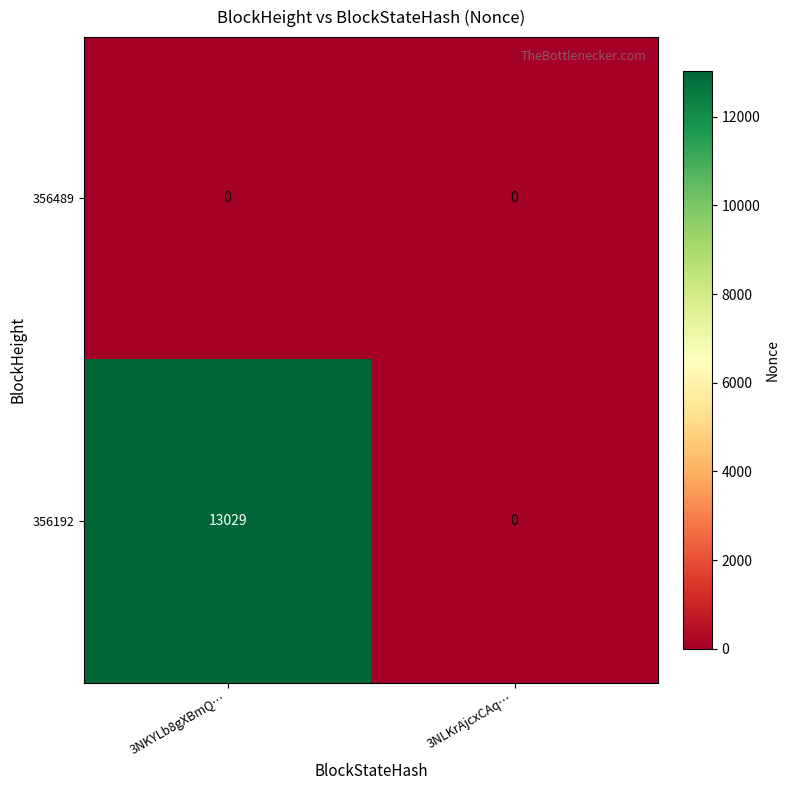

At which category does the chart reach its peak across all series?

3NKYLb8gXBmQ…